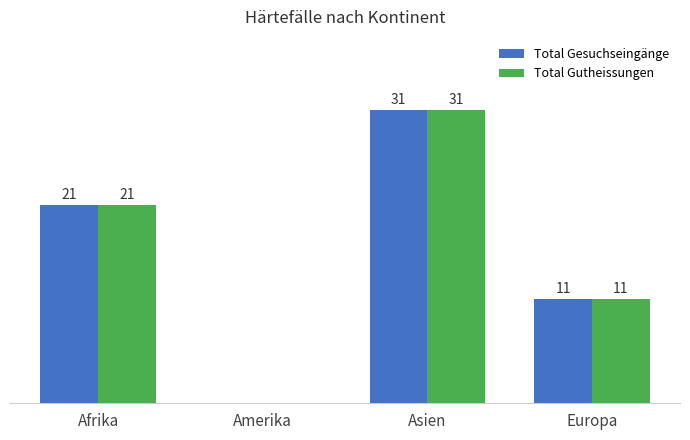

Is the value of Total Gesuchseingänge at Europa greater than the value of Total Gutheissungen at Amerika?

Yes